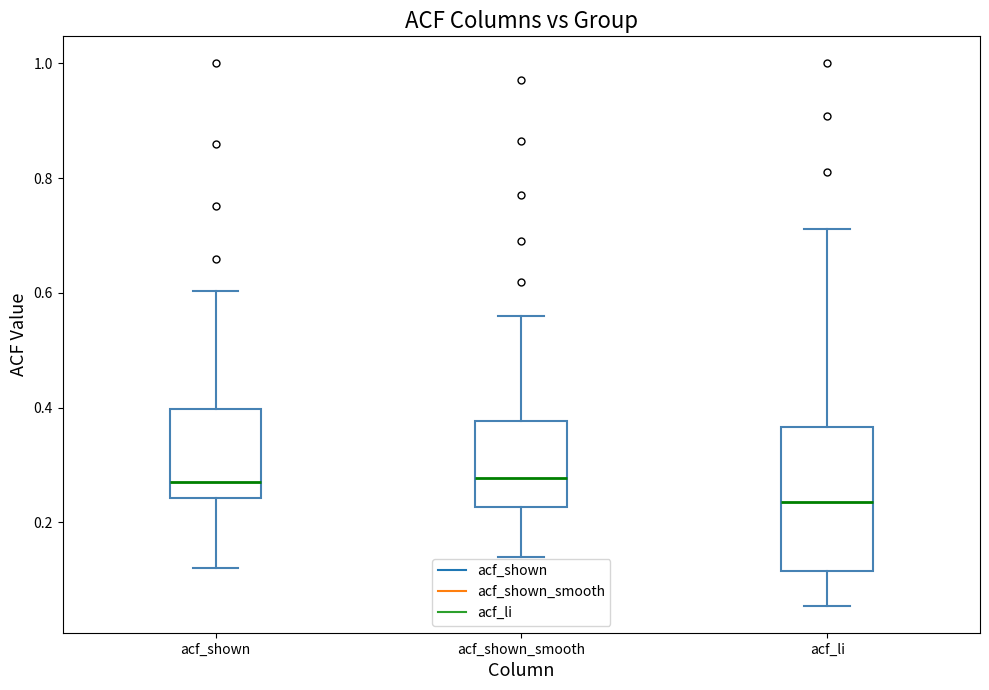

Where does the lower whisker of the box for acf_li end on the y-axis? The values are not printed on the chart, so give them approximately, as read against the axis.

0.06